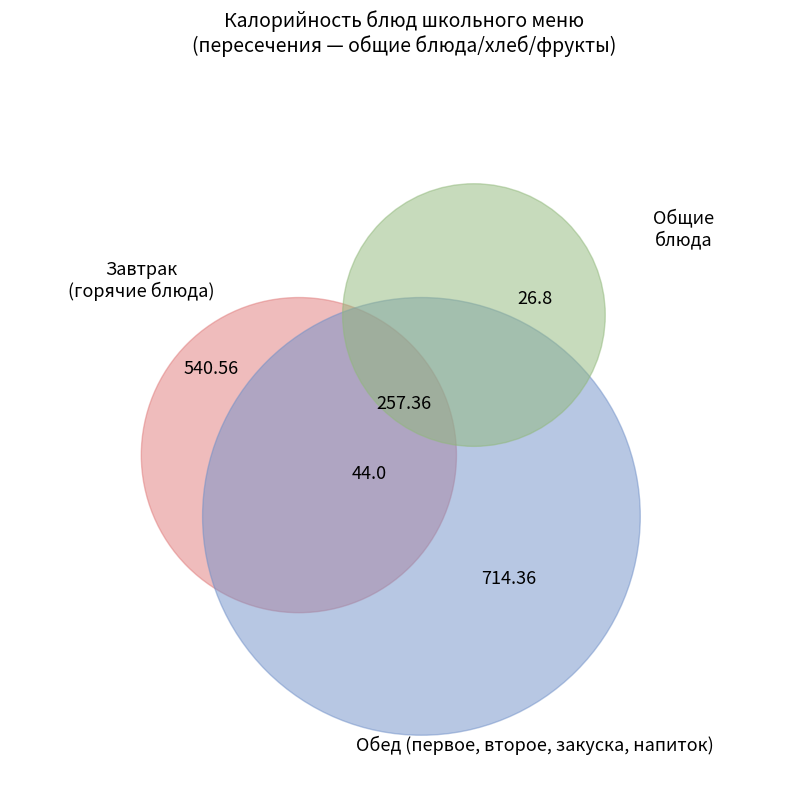

Is it true that Яблоко (обед) is 18% of the pie?

False